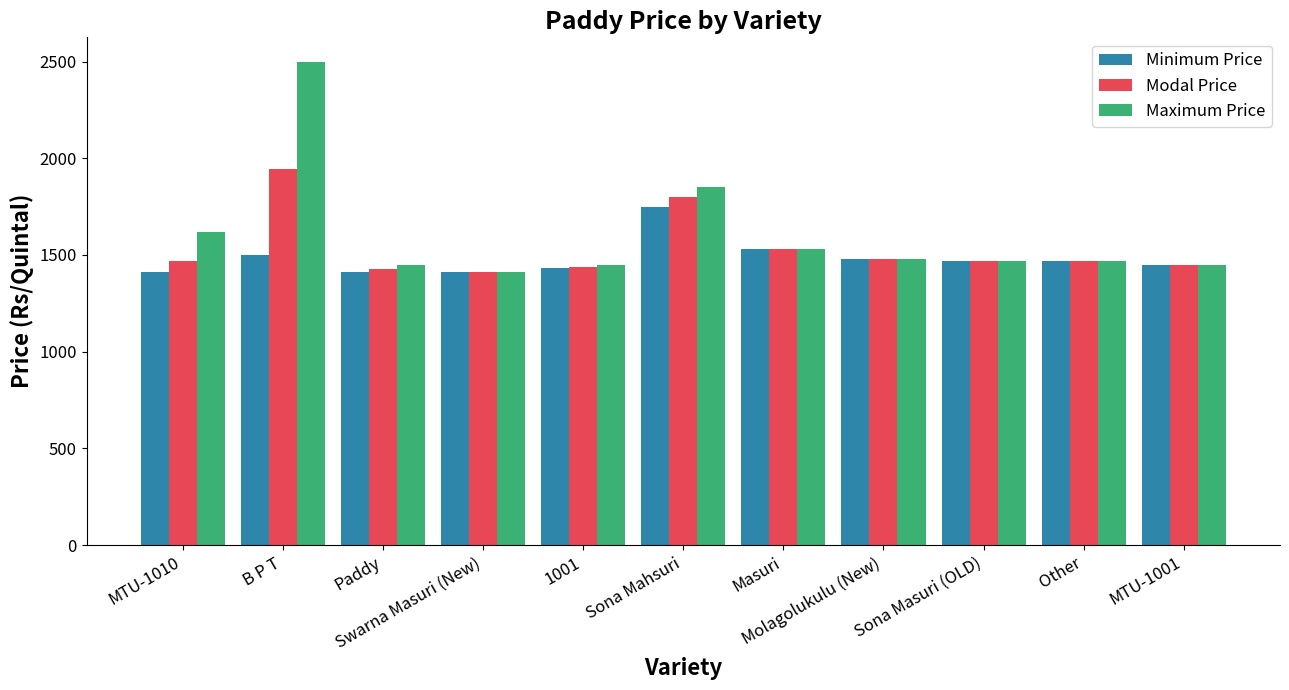

What is the minimum value shown in the chart?

1410